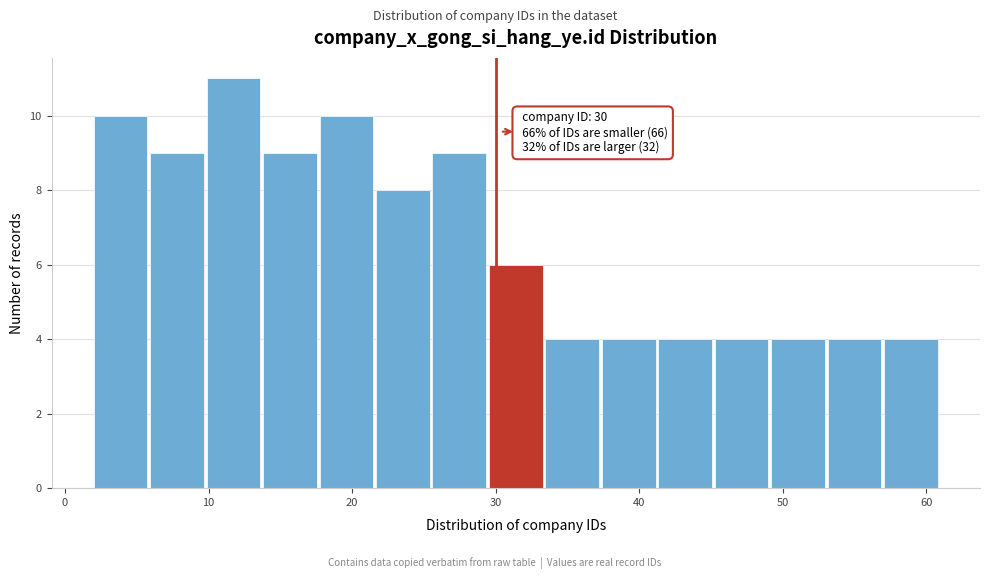

Around what value on the x-axis is the tallest bar? Give the approximate position of its centre, as read against the axis.

12